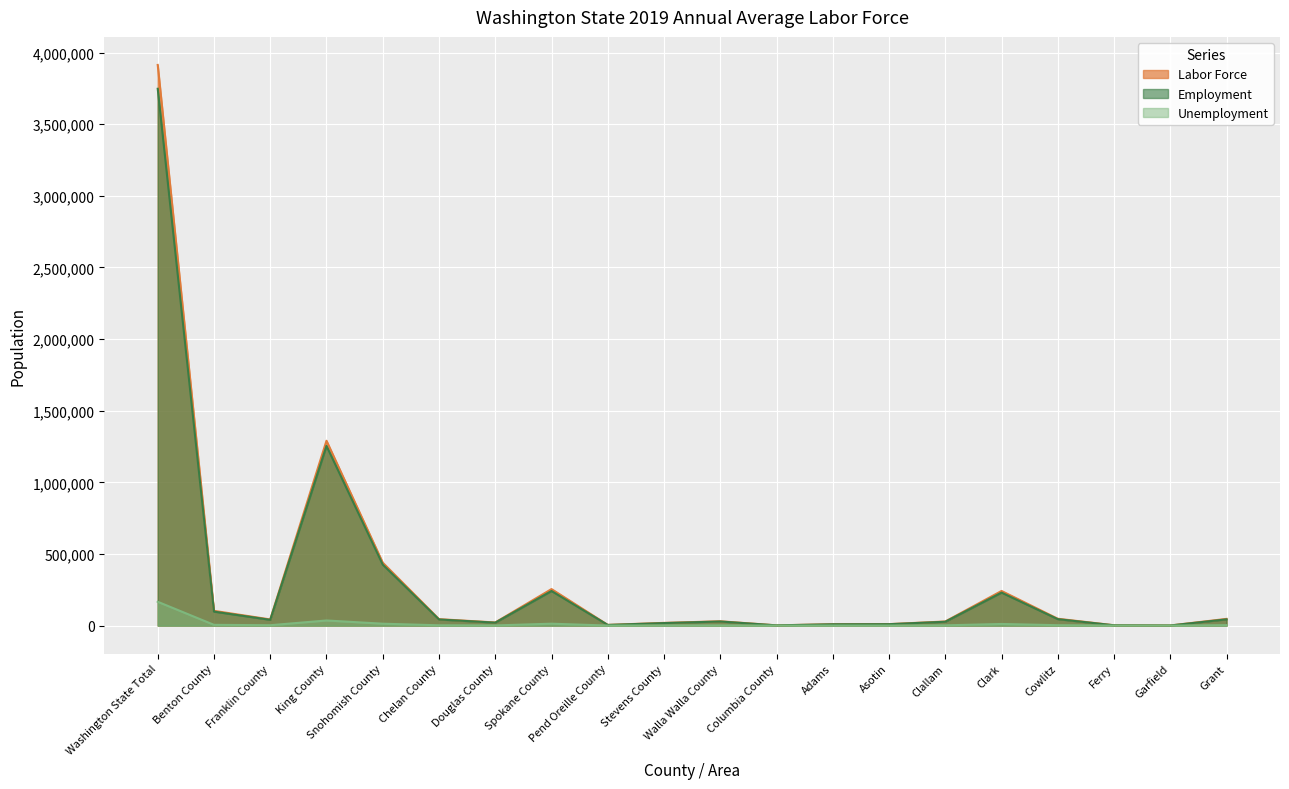

Rank the series by their maximum value, from highest to lowest.

Labor Force, Employment, Unemployment